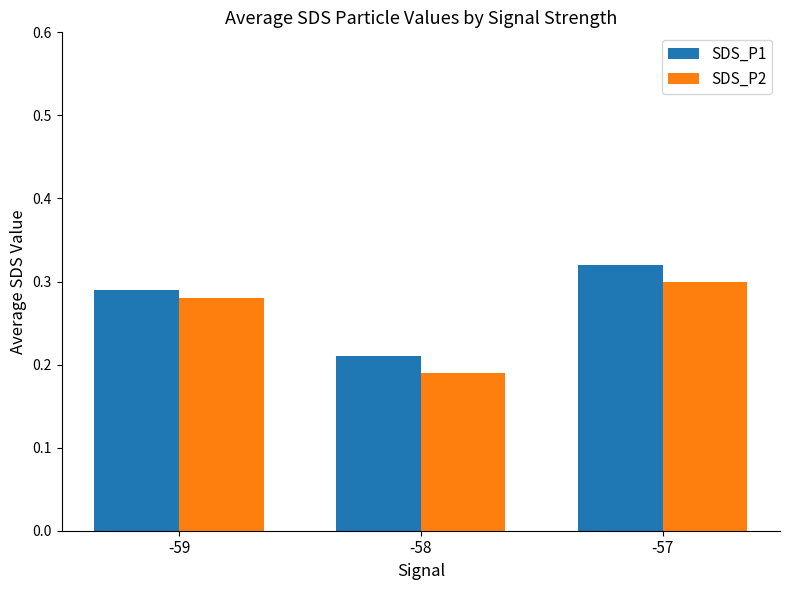

At which category is the sum across all series the highest?

-57